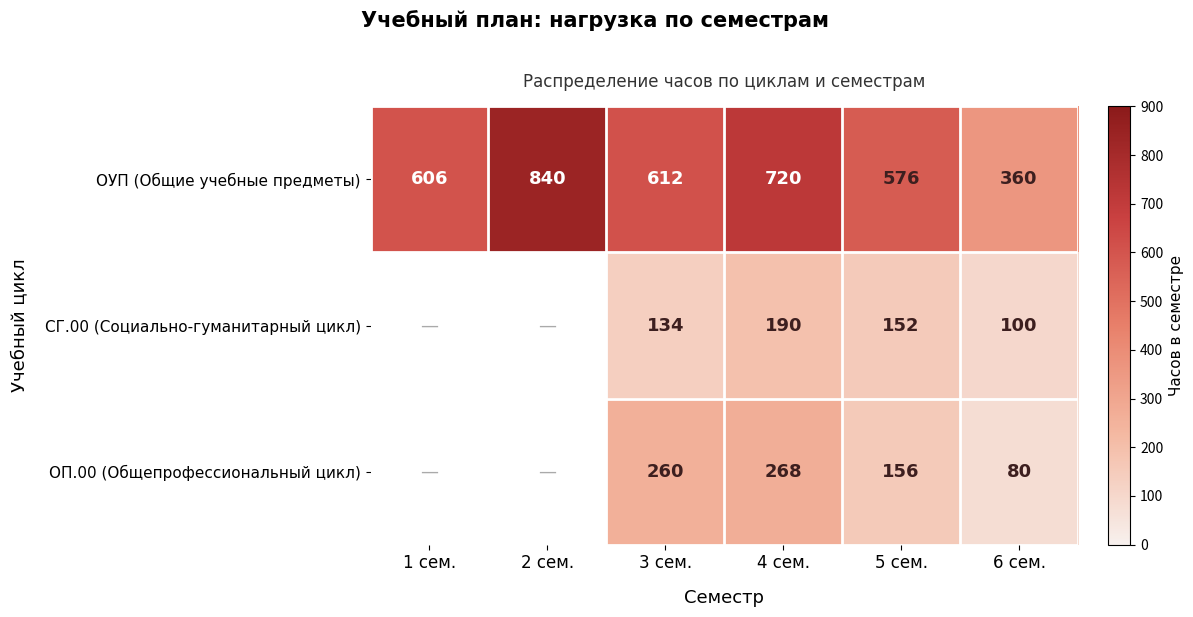

How many series are shown in this chart?

3